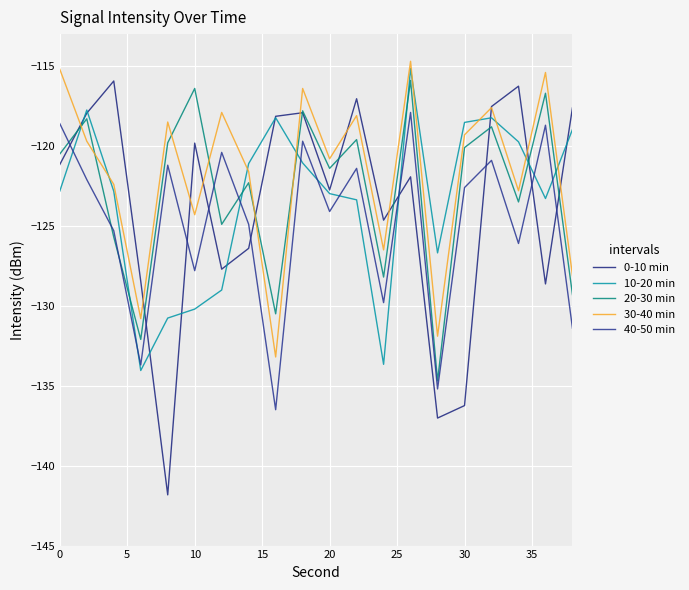

Does the chart have visible grid lines?

Yes